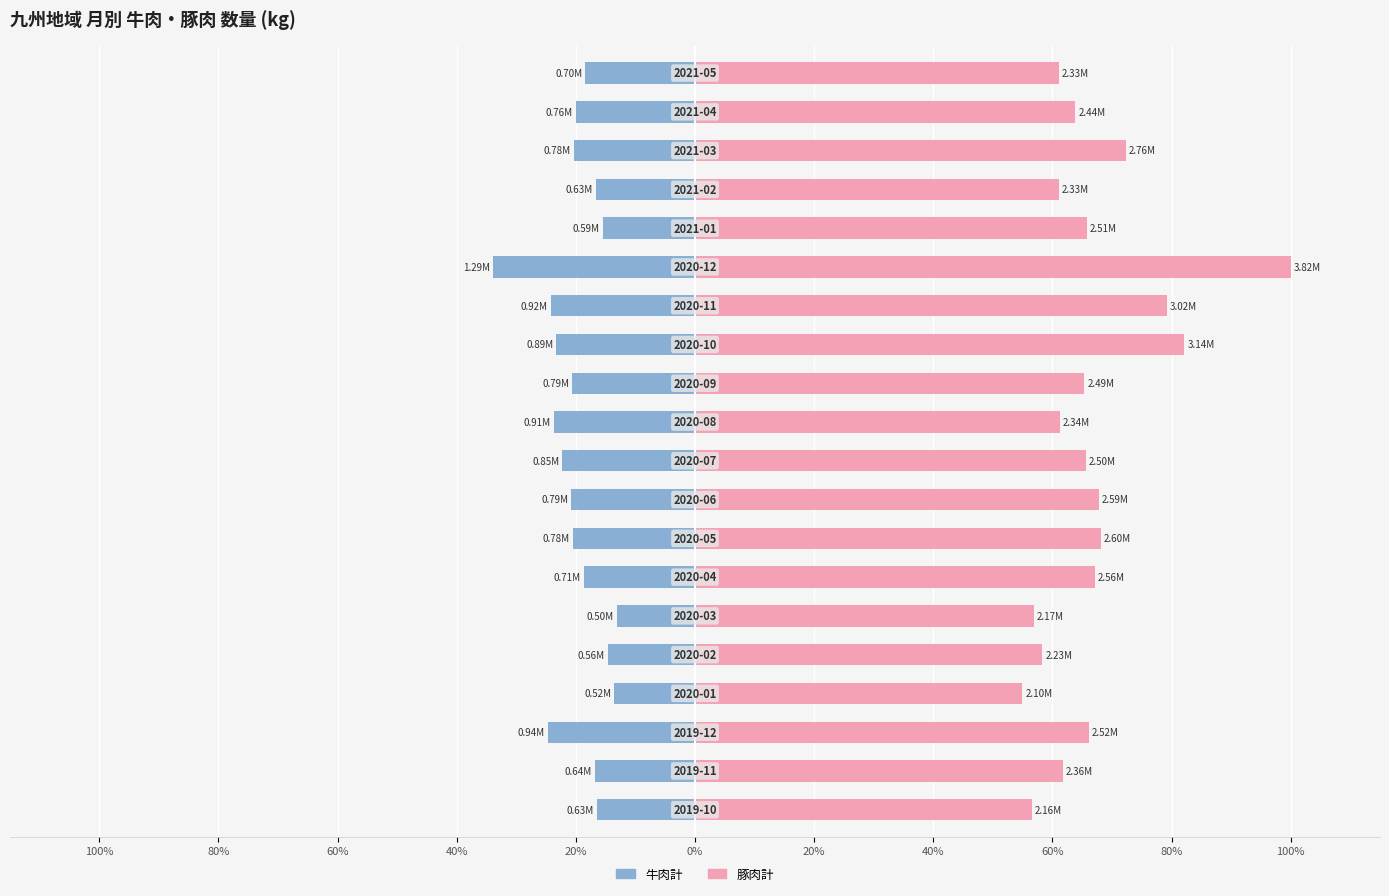

Rank the series by their maximum value, from highest to lowest.

豚肉計, 牛肉計